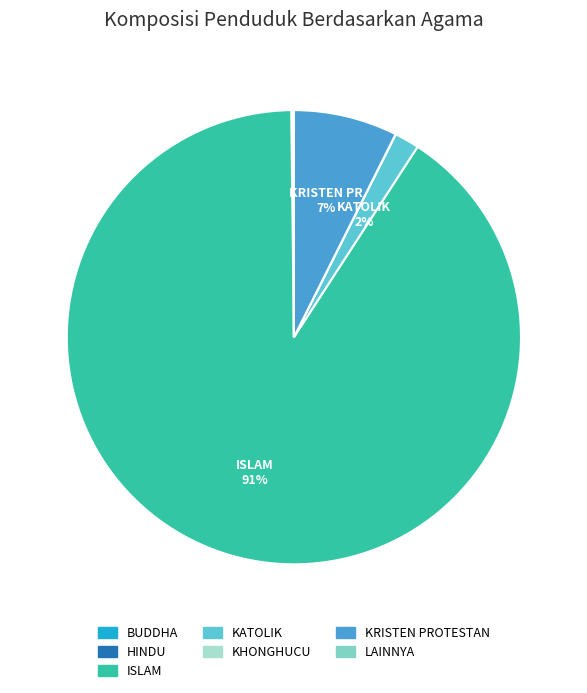

To the nearest percent, what is the difference between the KATOLIK and ISLAM slice percentages?

89%